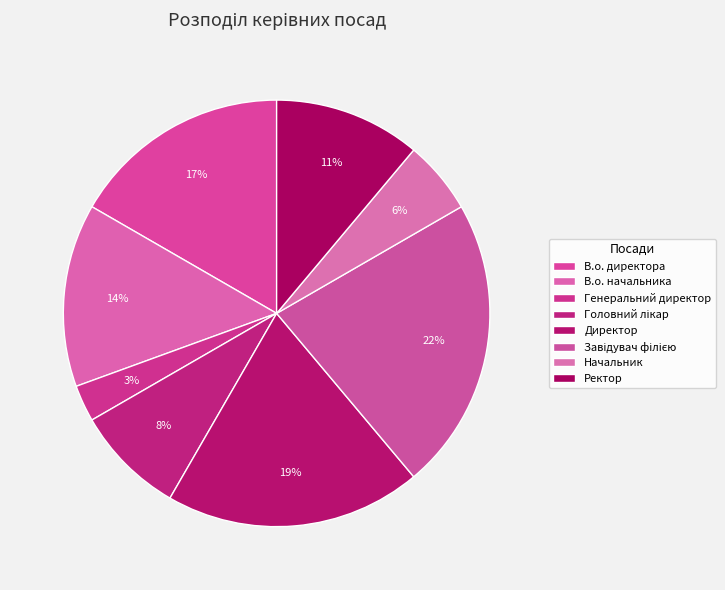

To the nearest percent, what portion does Головний лікар represent?

8%